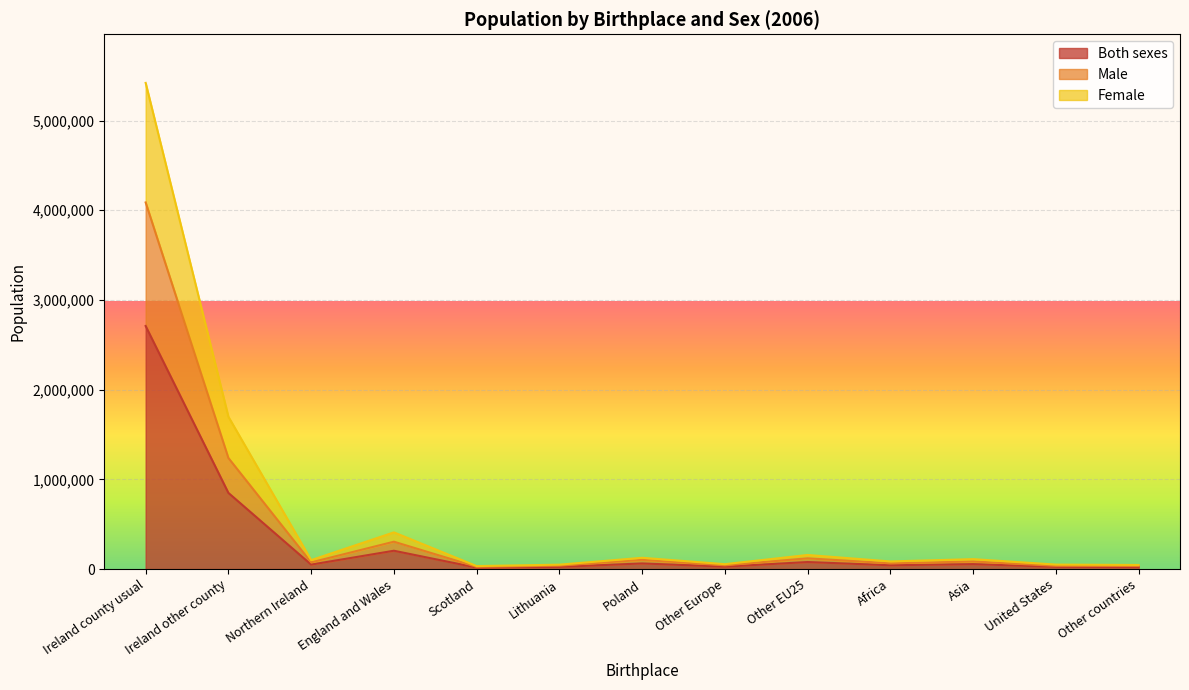

The Female series shows 23017 at Lithuania. True or false?

False